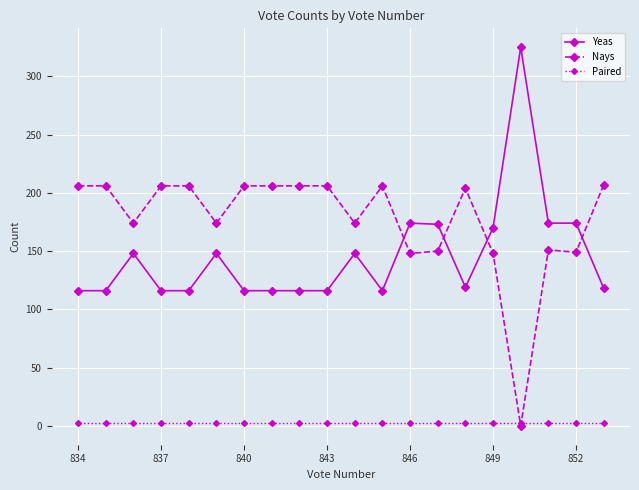

Which series has the largest total across all categories?

Nays